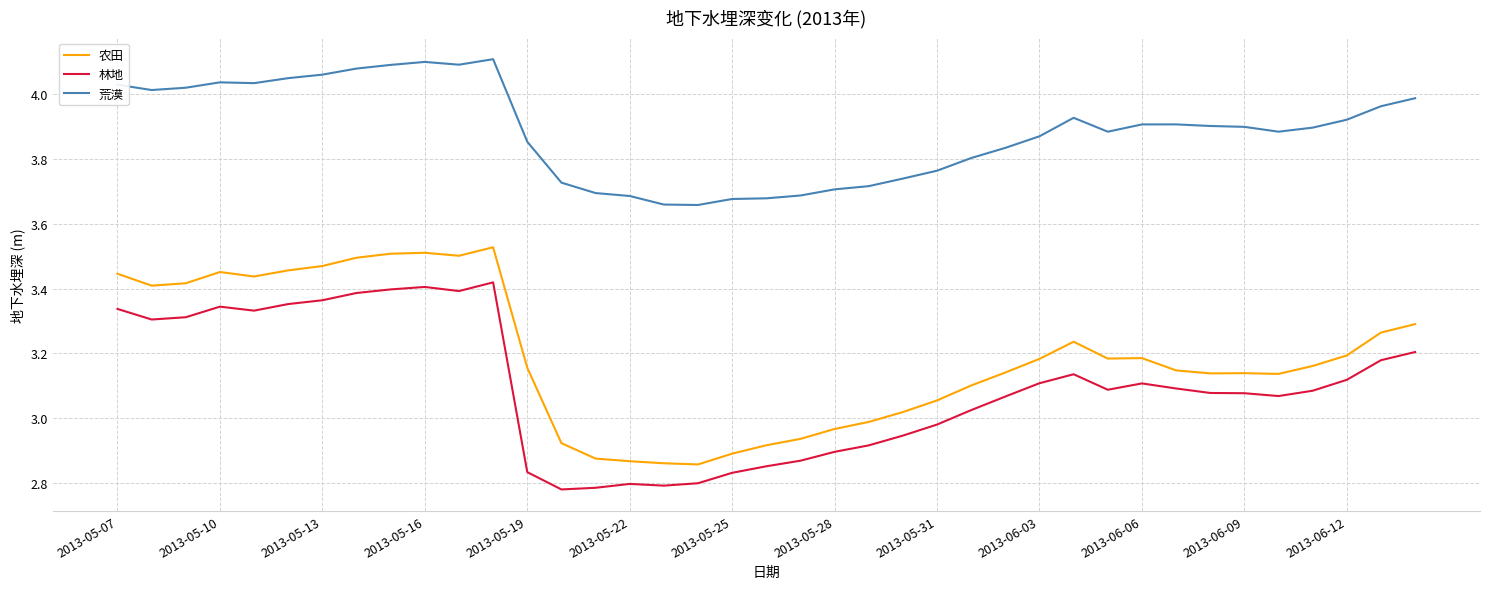

What are all the series names shown in the legend?

农田, 林地, 荒漠